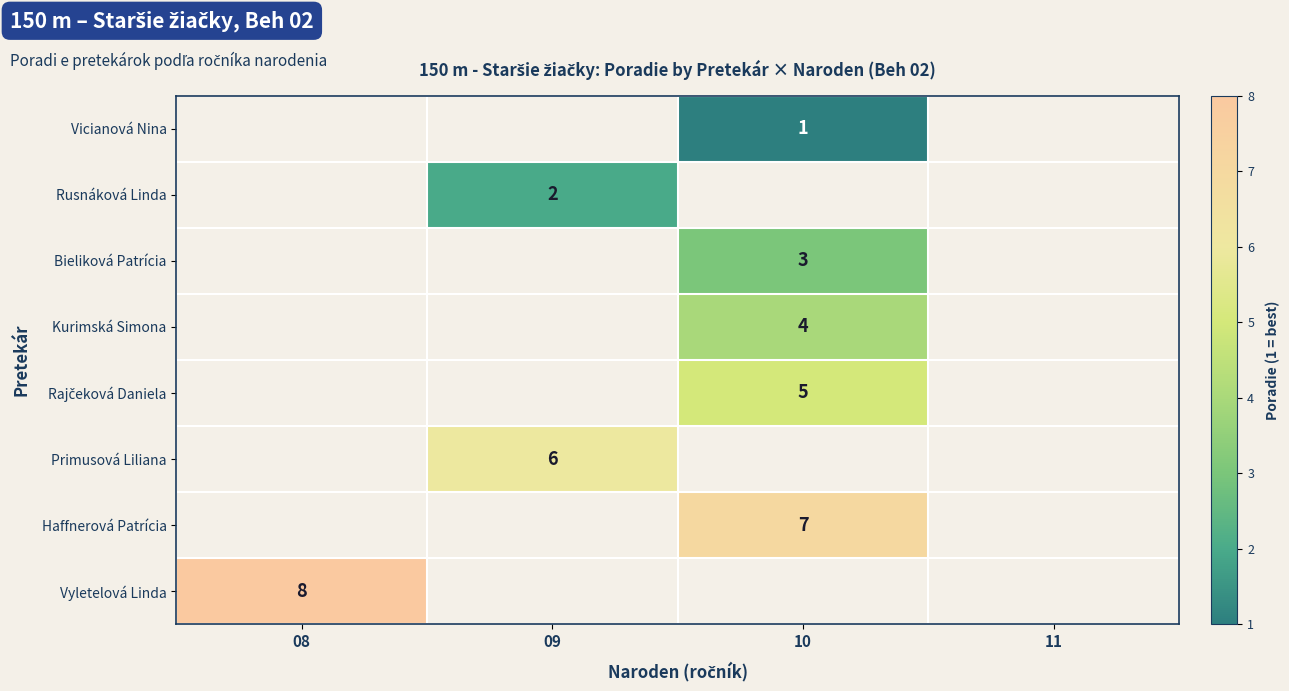

True or false: Bieliková Patrícia has a value of 3 at 10.

True